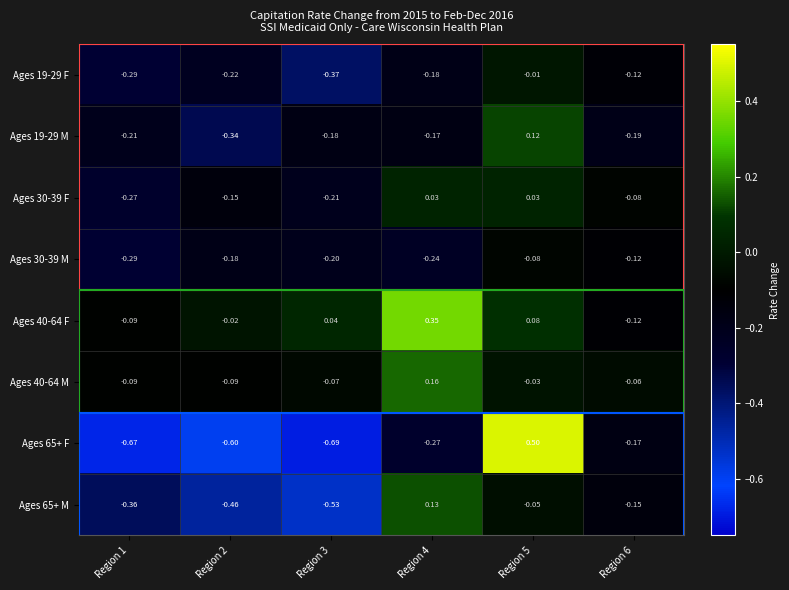

Is the value of Ages 19-29 F at Region 4 greater than the value of Ages 19-29 M at Region 4?

No